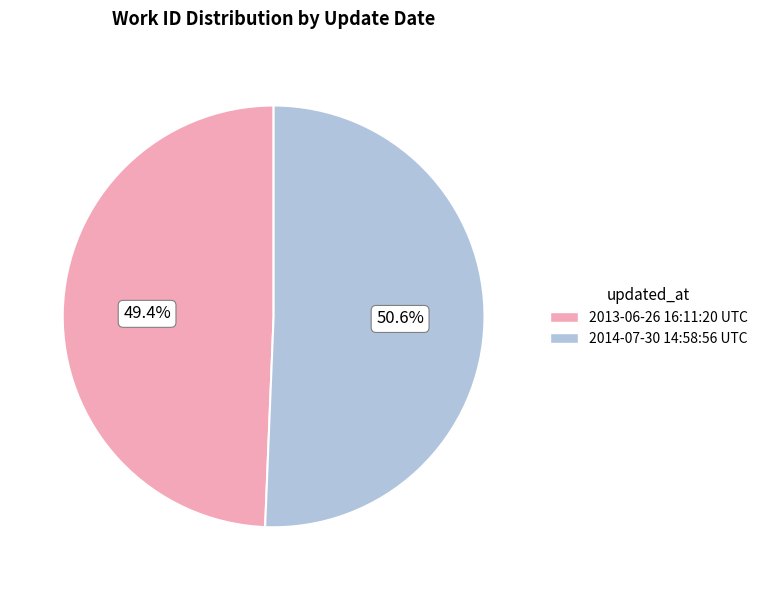

To the nearest percent, what is the average slice percentage?

50%